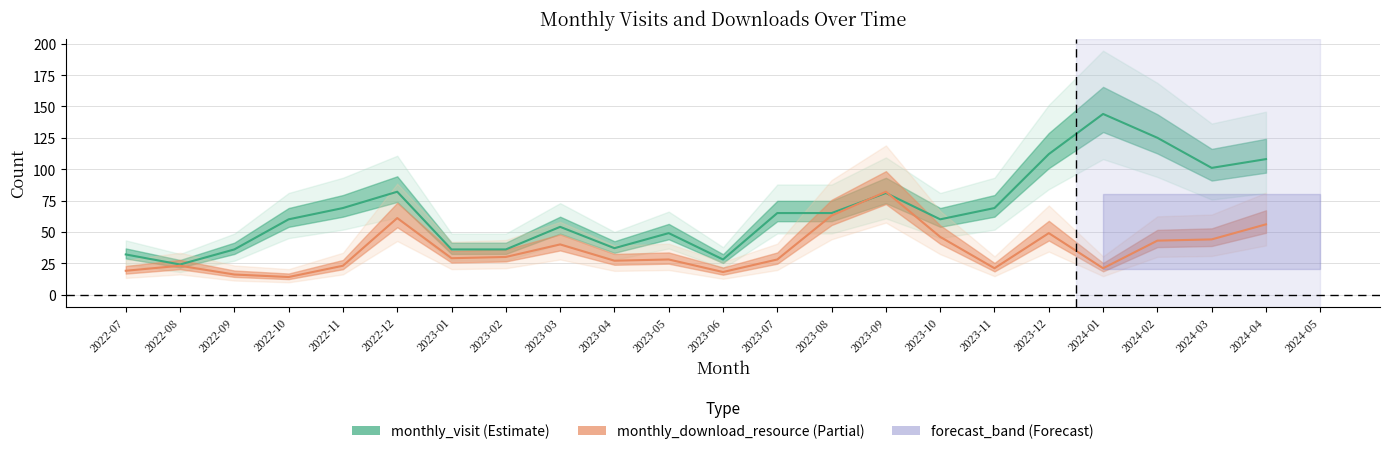

Which series has the widest spread of values?

monthly_visit